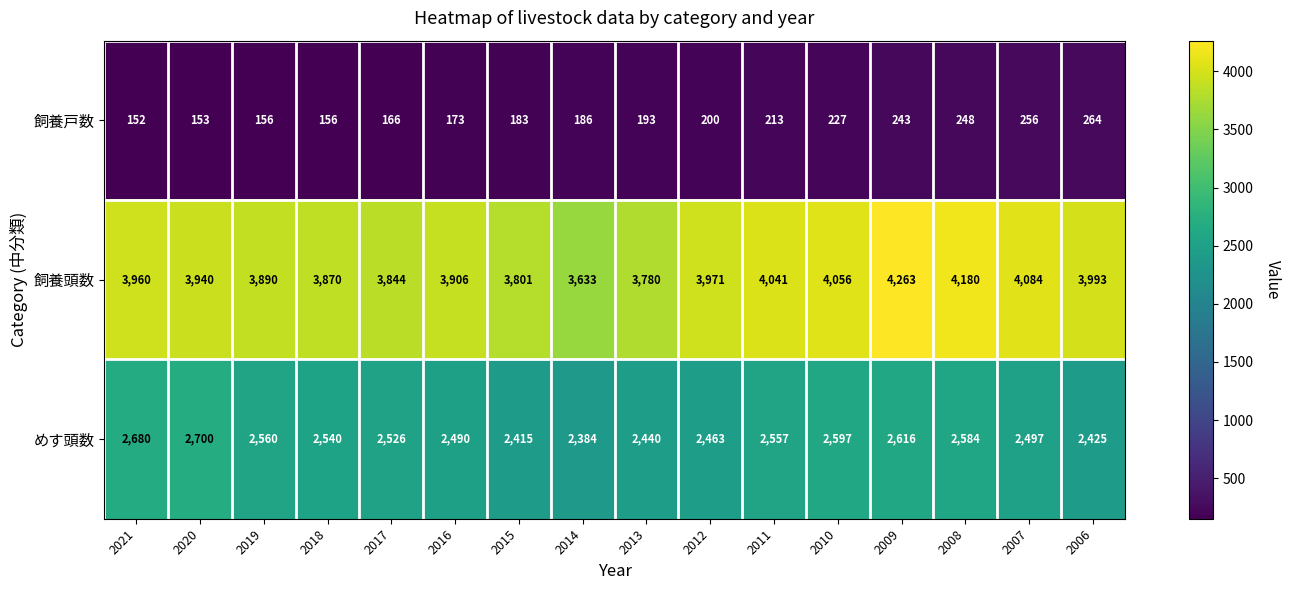

The value of 飼養頭数 at 2019 is 3890. True or false?

True